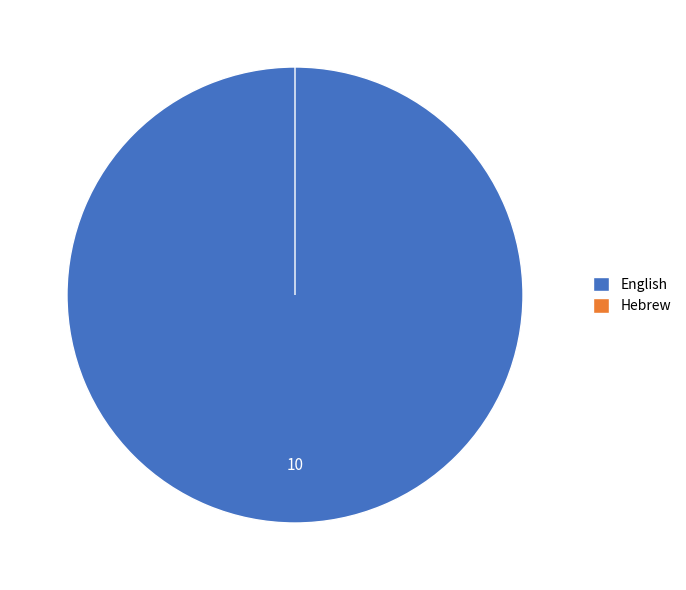

To the nearest percent, what portion does English represent?

100%